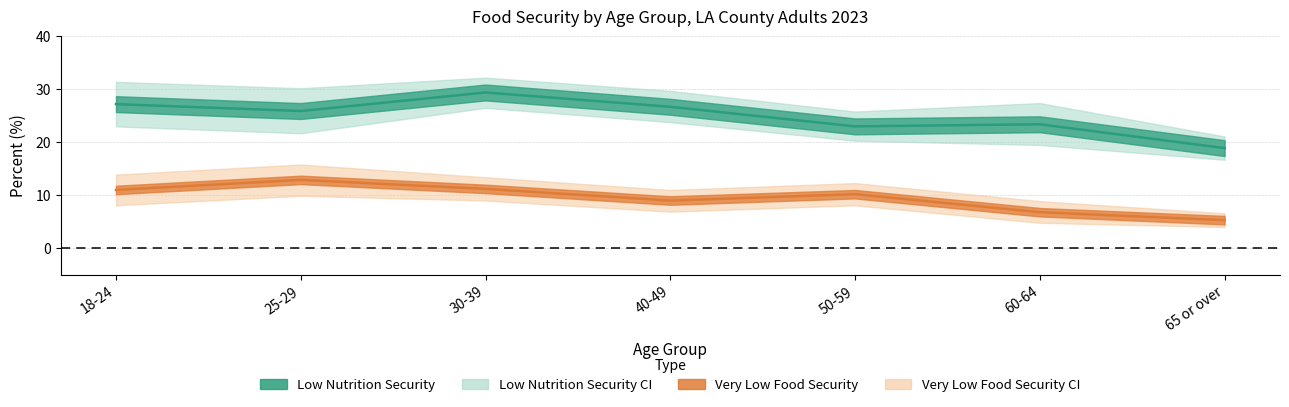

Between 30-39 and 50-59, which is larger?

30-39